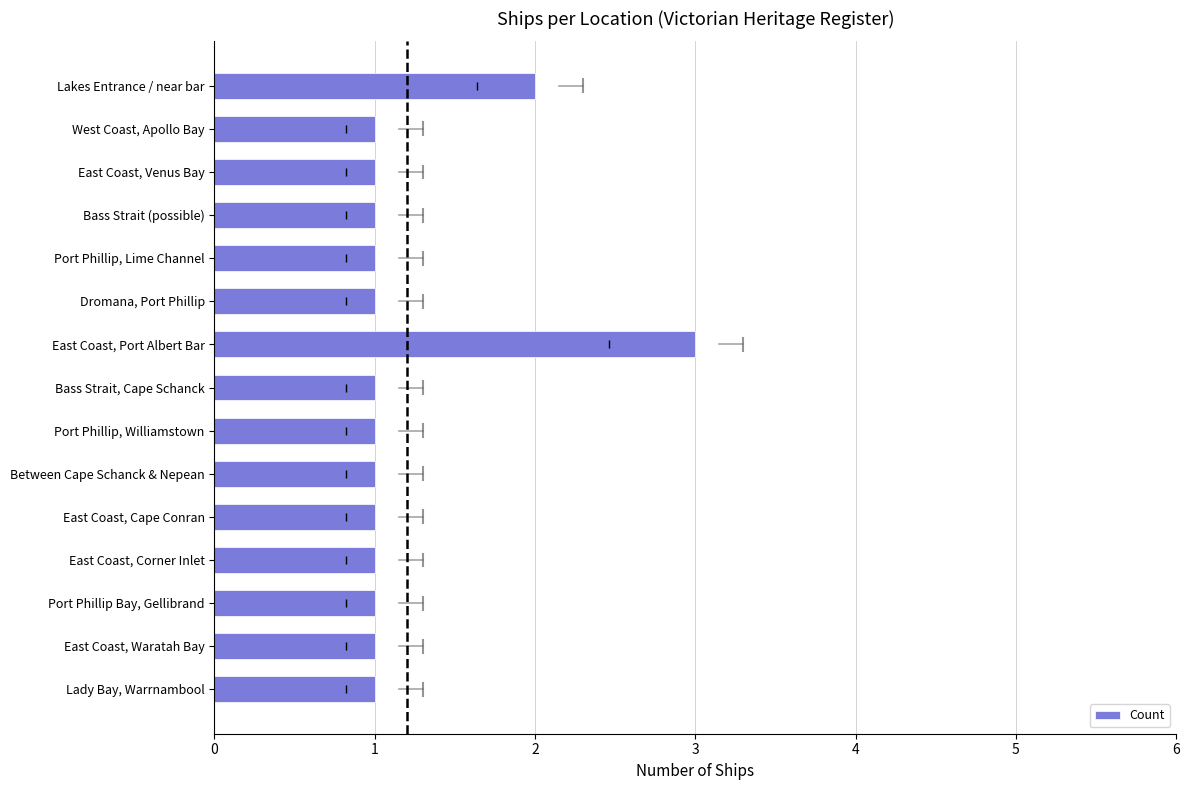

Is it true that the value at East Coast, Venus Bay is 1?

True